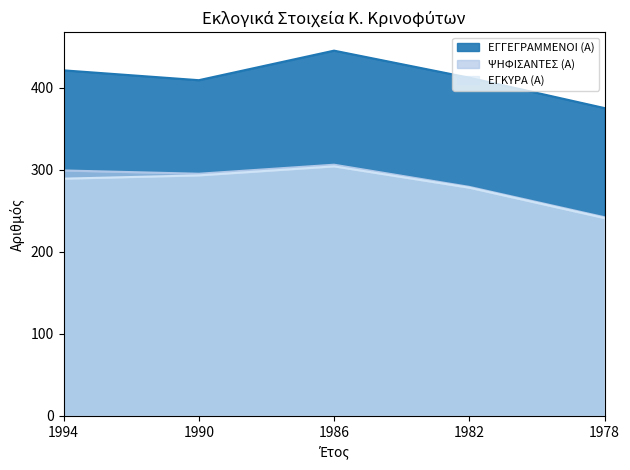

Rank the categories by ΕΓΓΕΓΡΑΜΜΕΝΟΙ (Α) value from highest to lowest.

1986, 1994, 1982, 1990, 1978